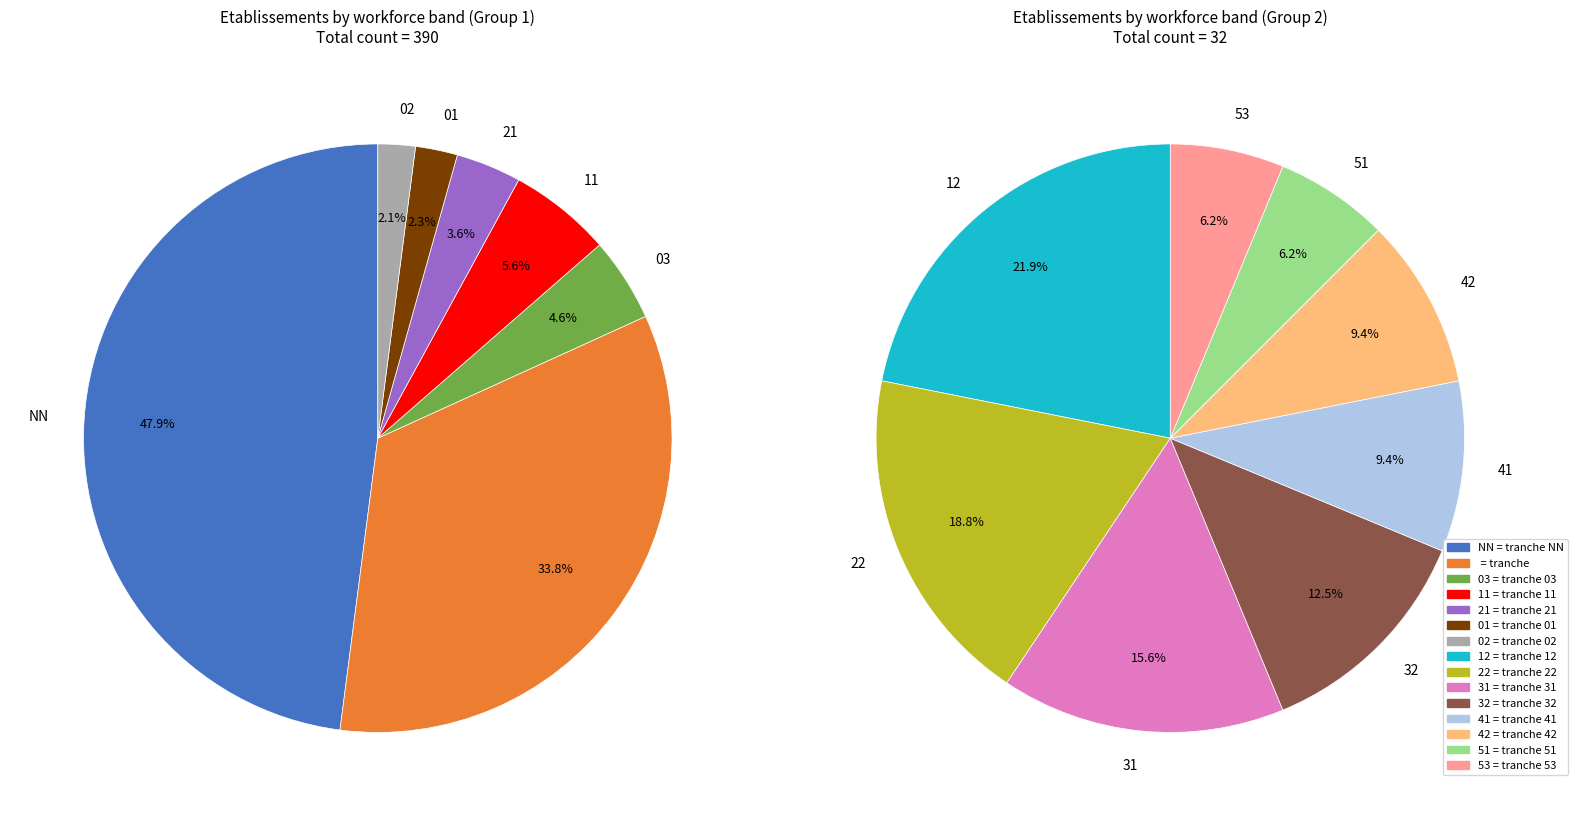

What is the total percentage of NN and ?

75.6%